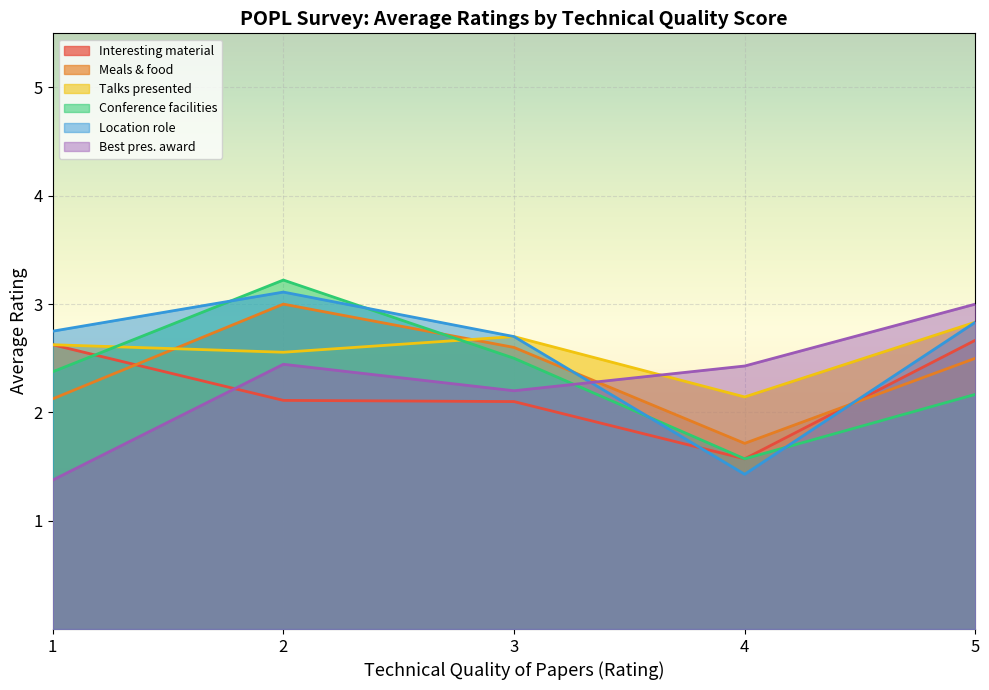

Where is Conference facilities nearest to the value 2?

5